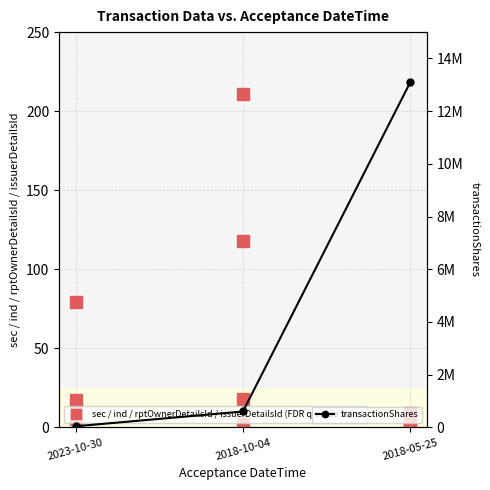

What is the difference between the maximum and second lowest values in the issuerDetailsId series?

201